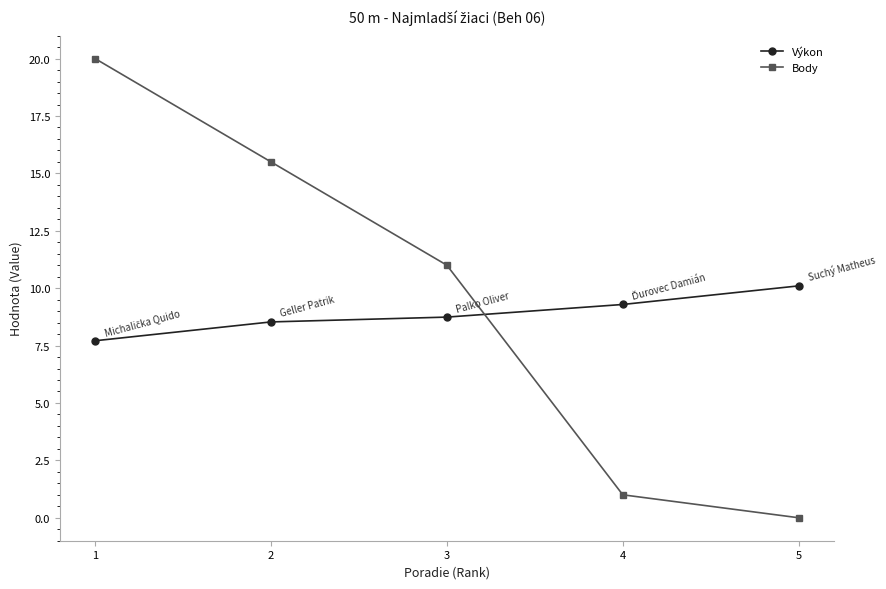

Which label corresponds to the largest value in the chart?

1